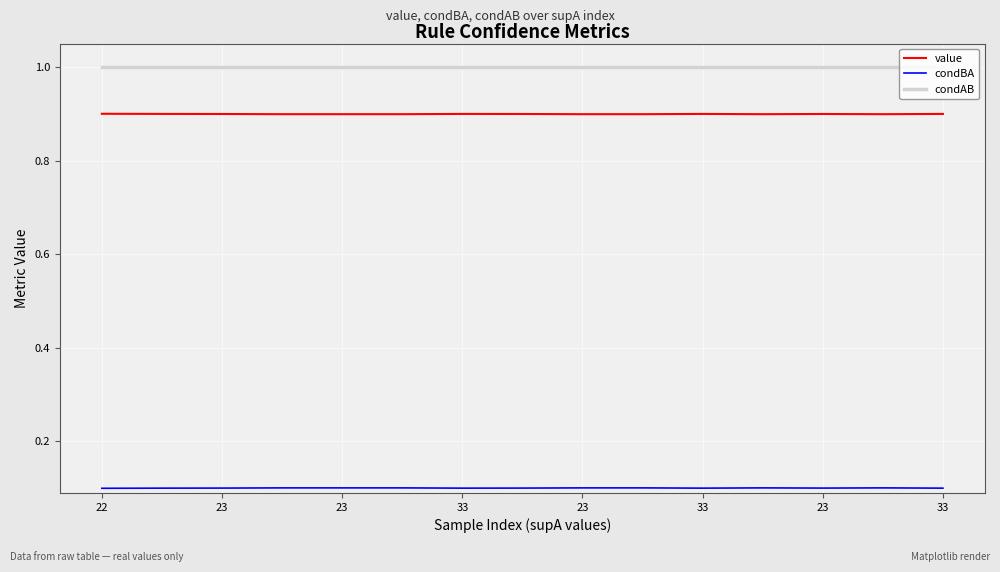

What is the average value of the condAB series?

1.0